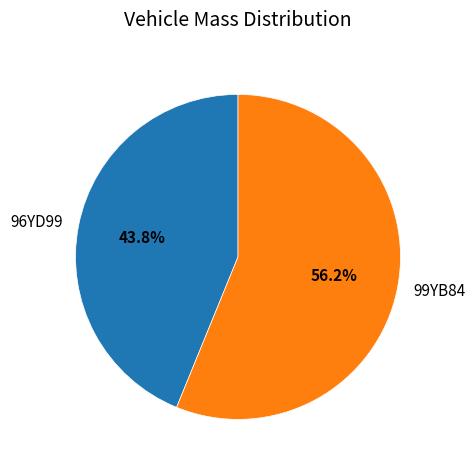

What is the total percentage of 96YD99 and 99YB84?

100.0%